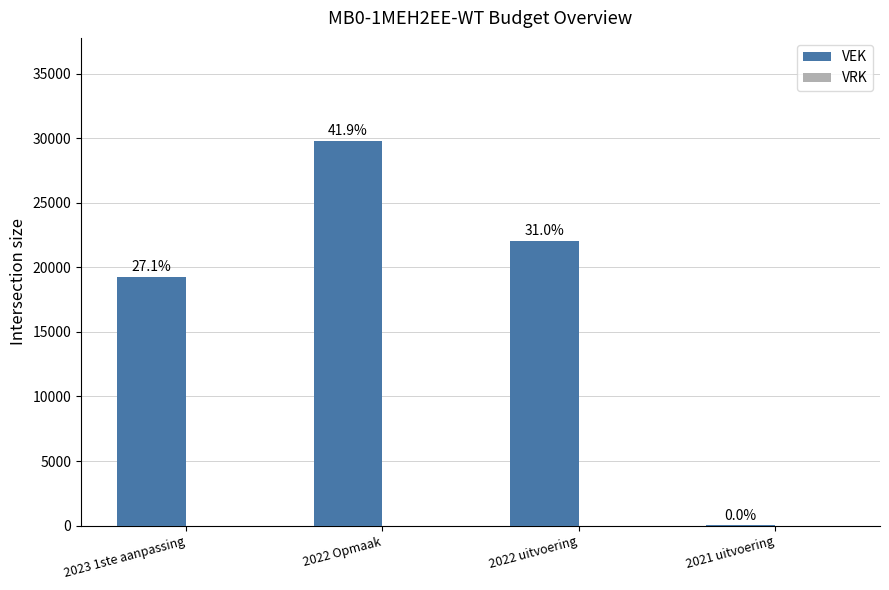

Between 2022 uitvoering and 2022 Opmaak, which is larger?

2022 Opmaak